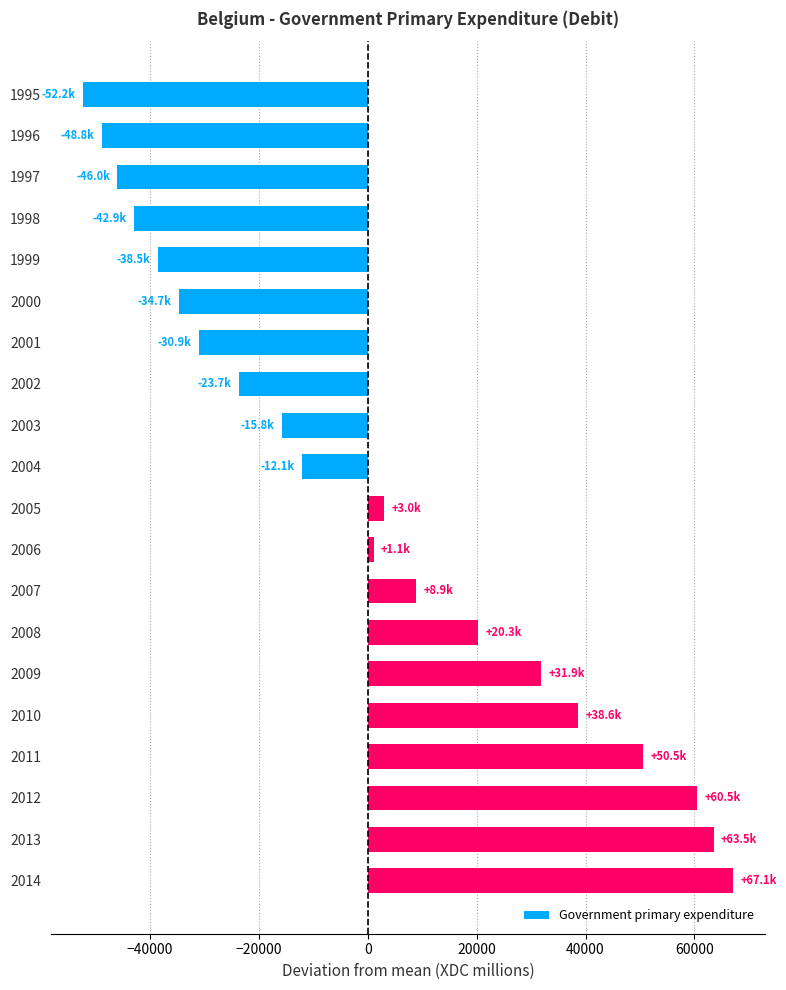

Rank the categories by value from lowest to highest.

1995, 1996, 1997, 1998, 1999, 2000, 2001, 2002, 2003, 2004, 2006, 2005, 2007, 2008, 2009, 2010, 2011, 2012, 2013, 2014